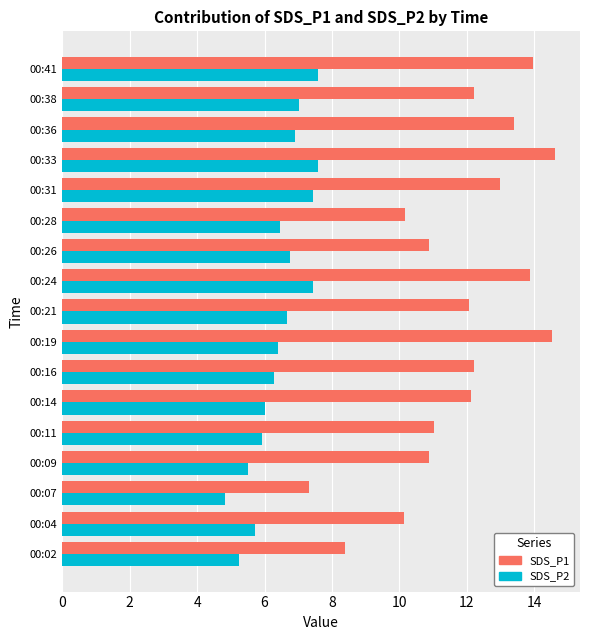

Which series has the largest total across all categories?

SDS_P1